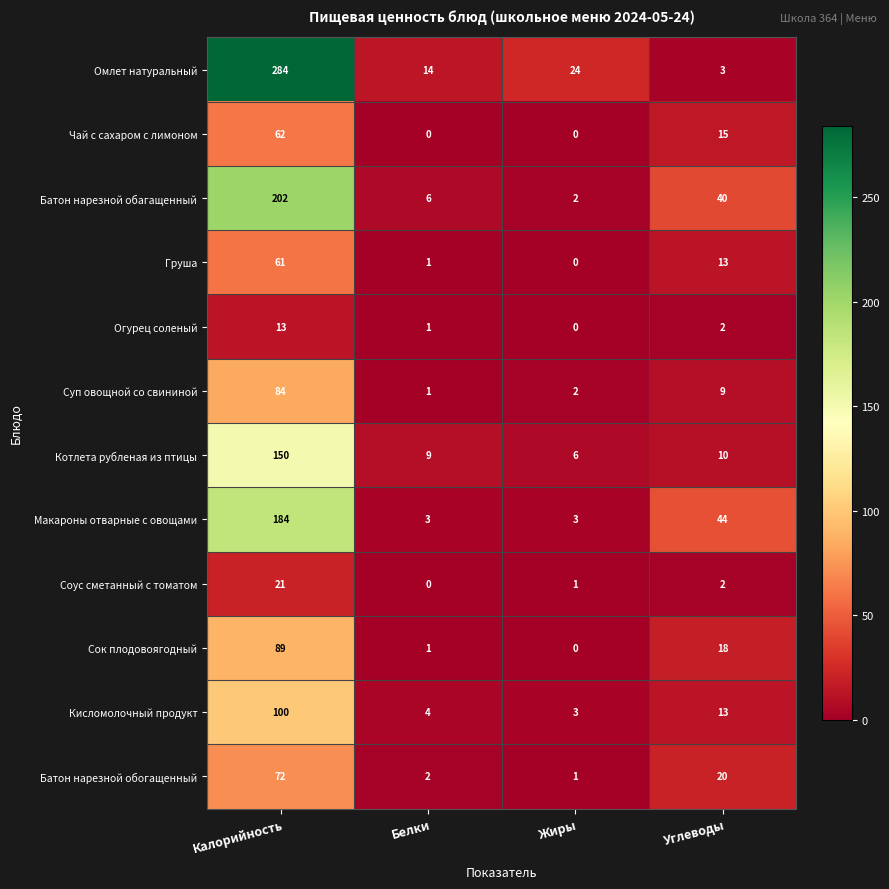

Where is Чай с сахаром с лимоном nearest to the value 31?

Углеводы